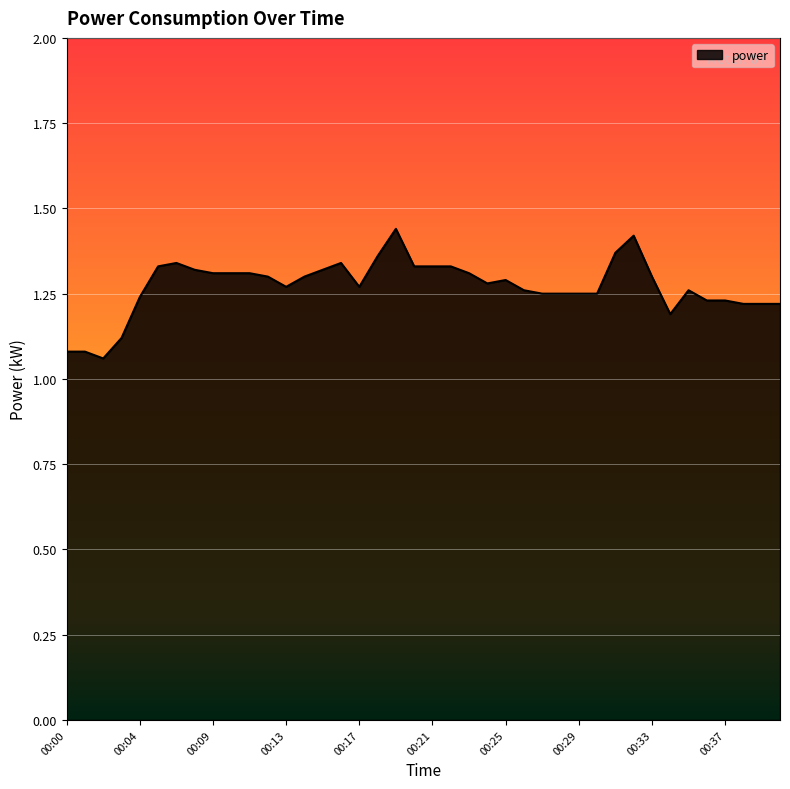

What is the difference between the maximum and minimum values?

0.4